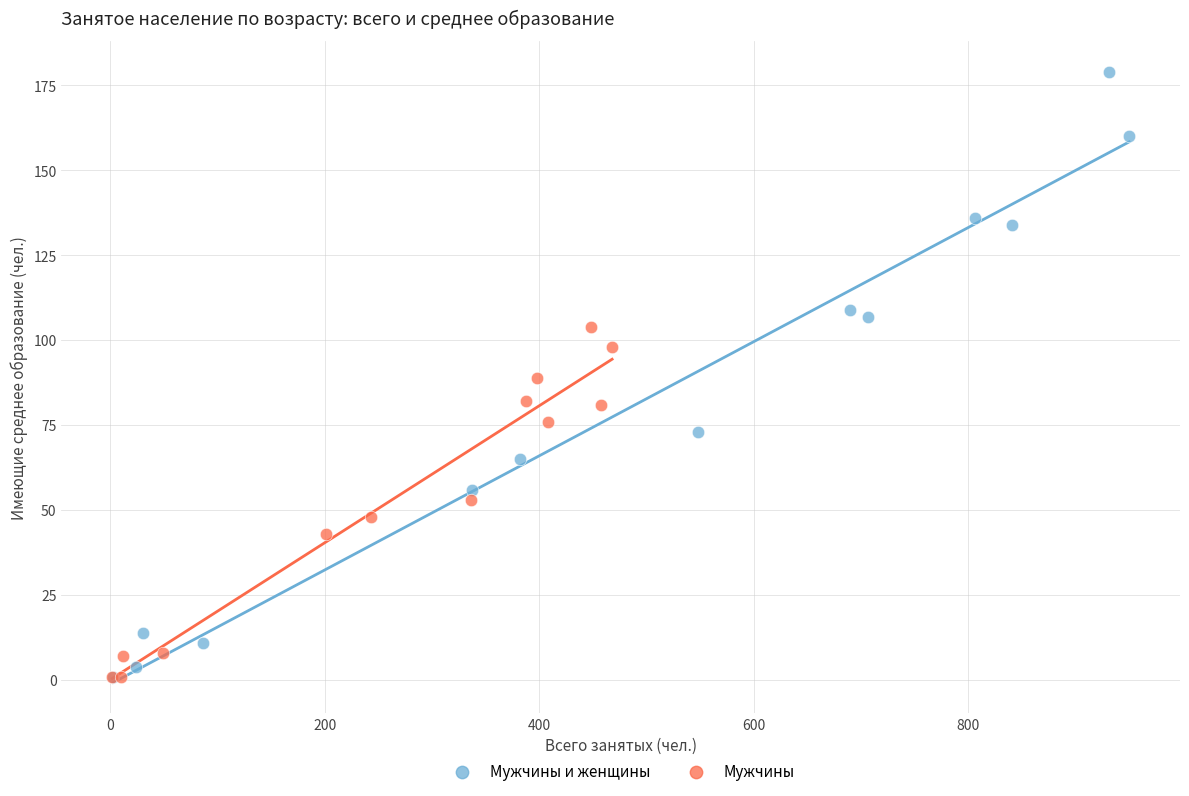

Which series reaches the maximum Y coordinate?

Мужчины и женщины